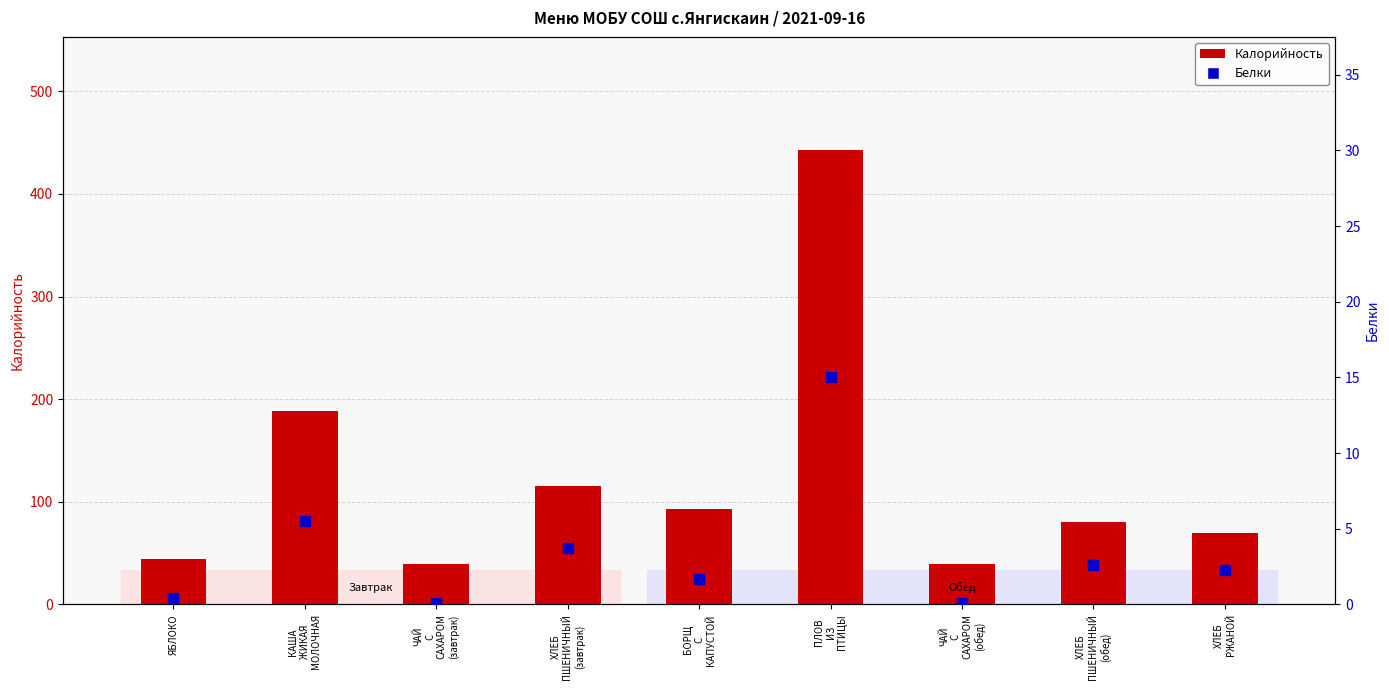

At how many categories does at least one series exceed 59?

6